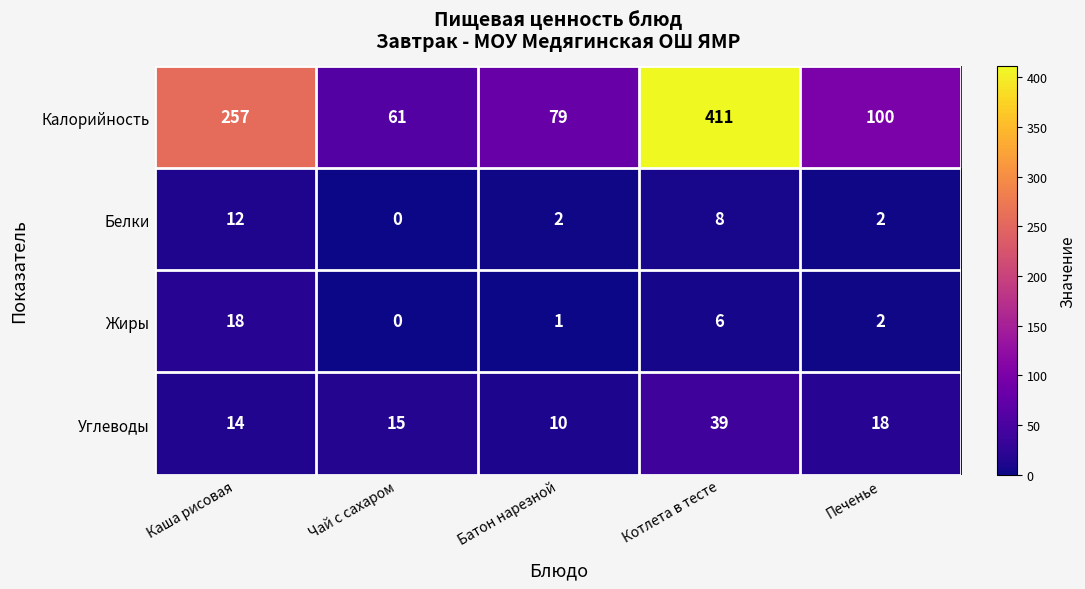

What is the difference between the maximum and second lowest values in the Углеводы series?

25